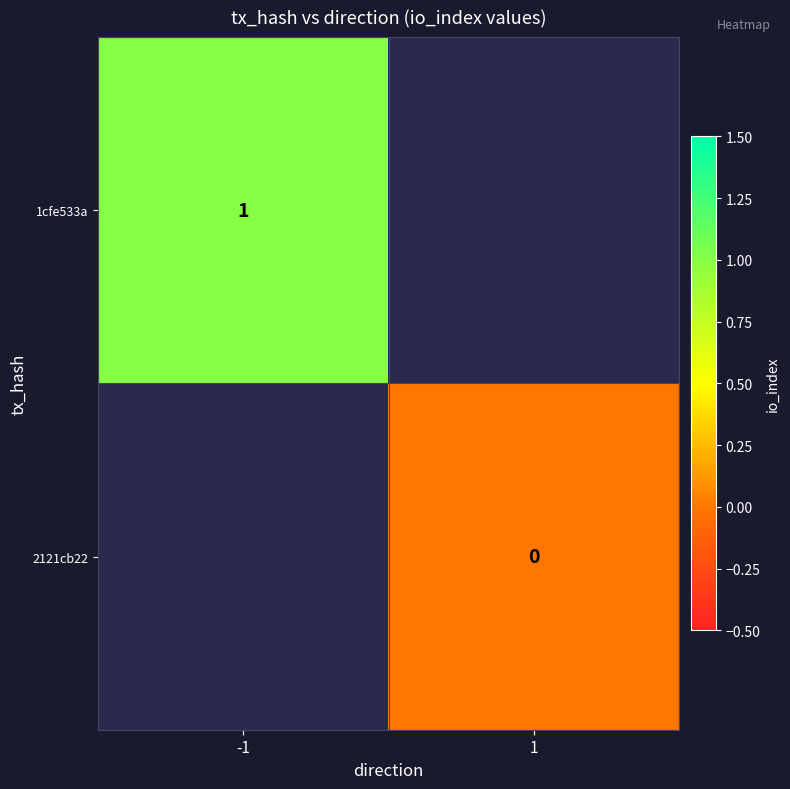

Is the value of 1cfe533a at -1 greater than the value of 2121cb22 at 1?

Yes